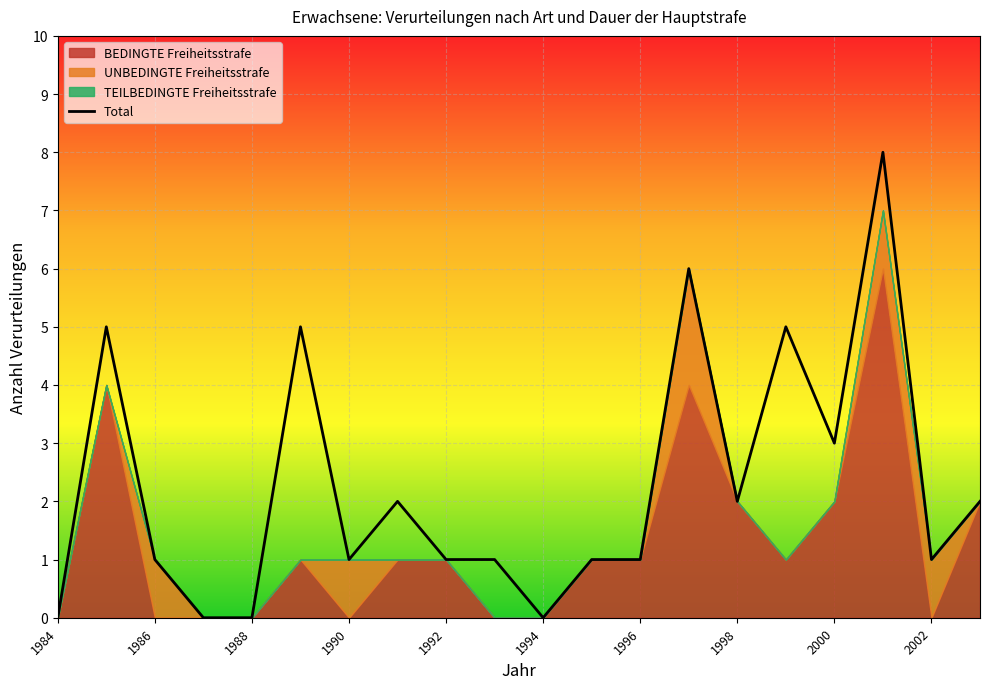

The Total series shows 1 at 1990. True or false?

True